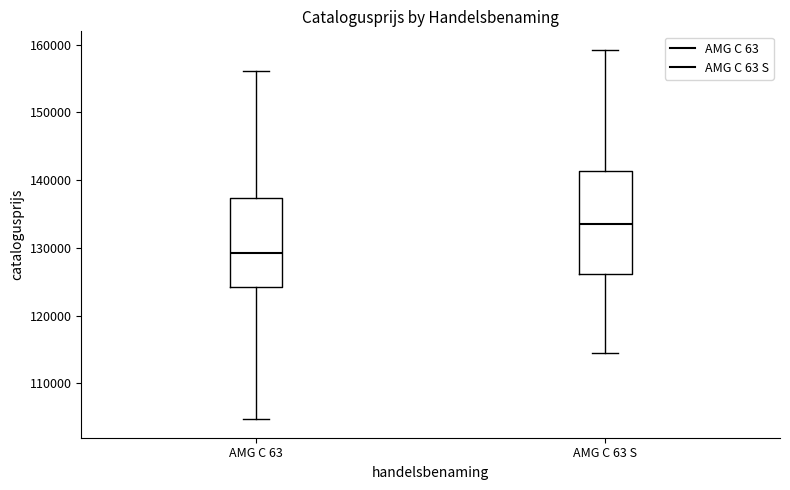

Comparing the boxes themselves (not the whiskers), which one is the tallest?

AMG C 63 S